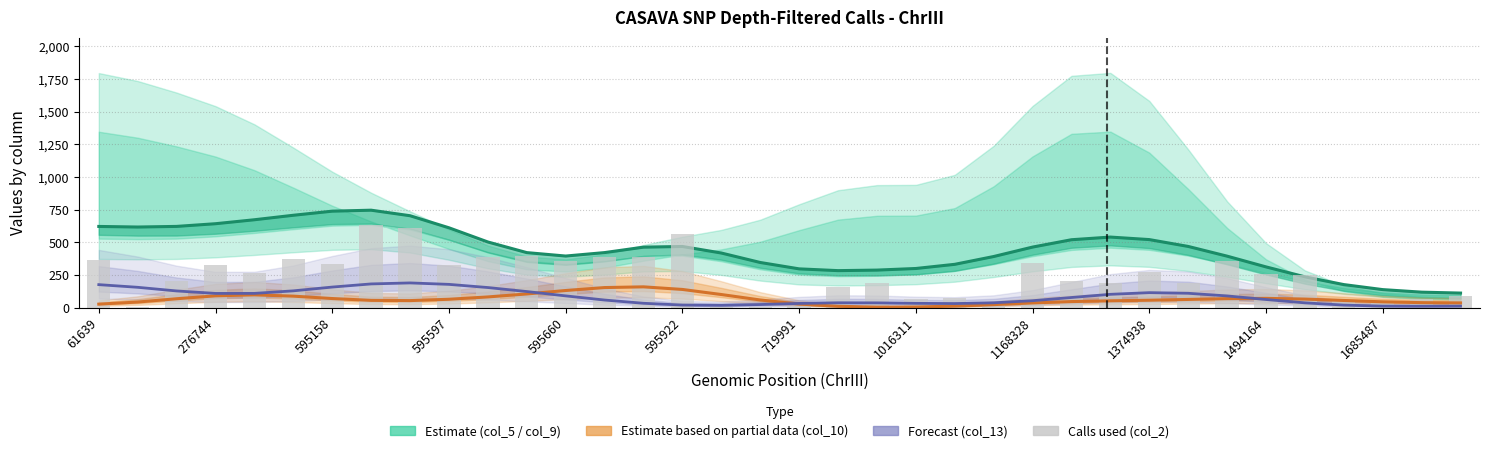

Where does the col_13 series first go above 78?

61639